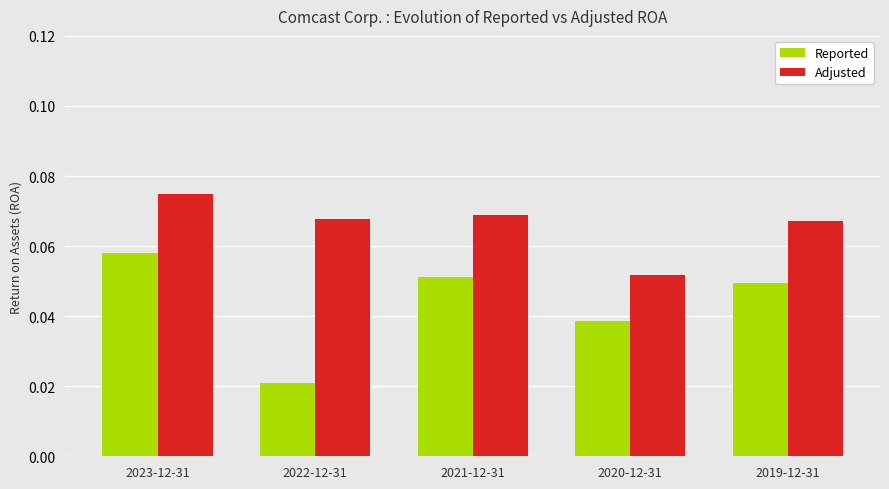

Which label corresponds to the smallest value in the chart?

2022-12-31